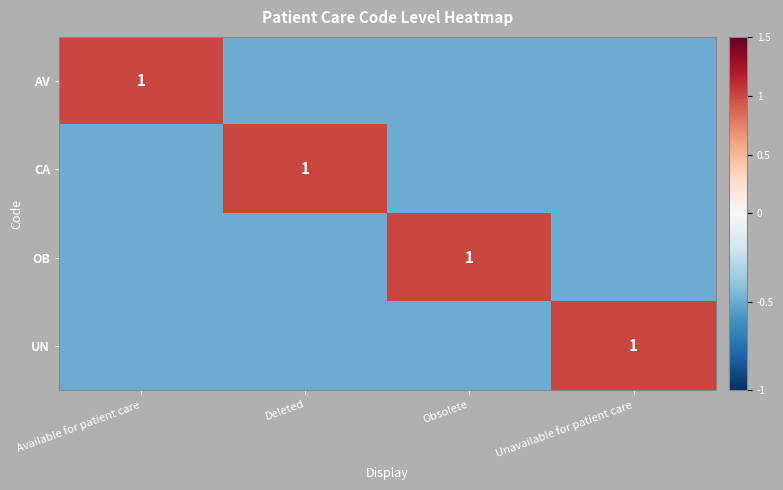

Is it true that AV equals 1.0 at Available for patient care?

True